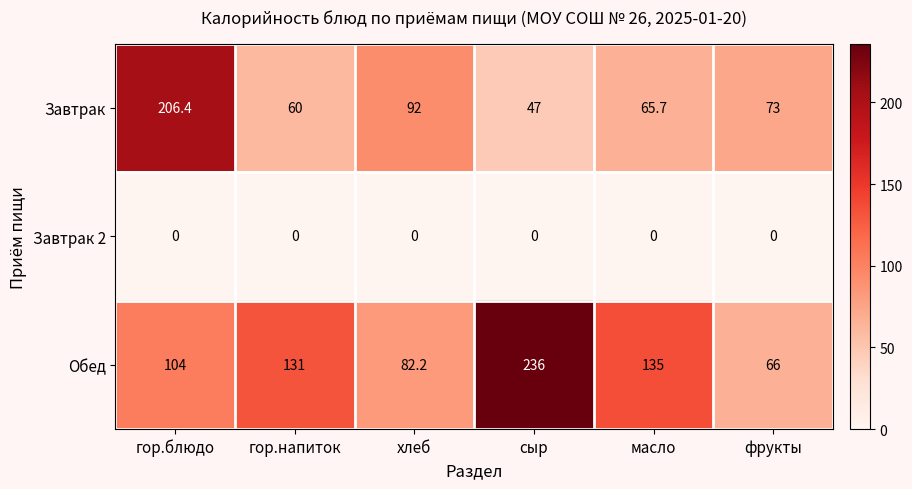

The Обед series shows 53.0 at хлеб. True or false?

False